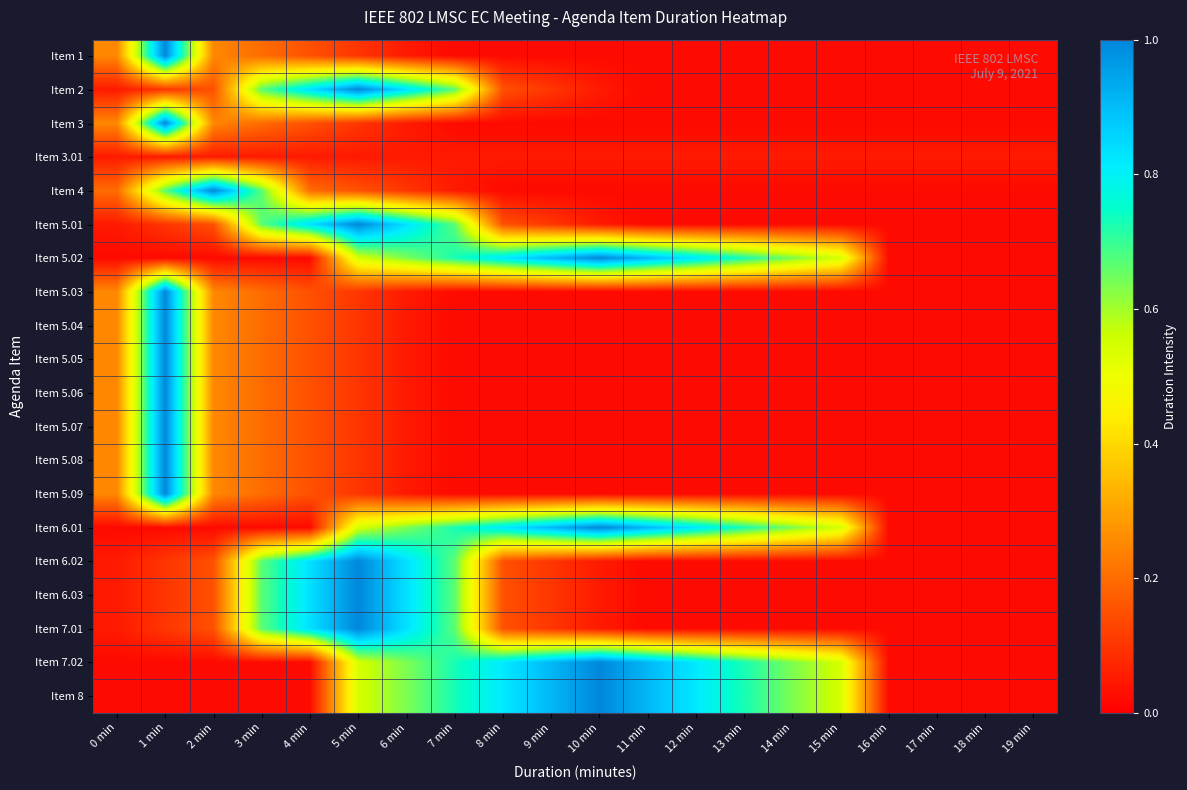

List the series in order of their peak value, lowest first.

Item 3.01, Item 1, Item 2, Item 3, Item 4, Item 5.01, Item 5.02, Item 5.03, Item 5.04, Item 5.05, Item 5.06, Item 5.07, Item 5.08, Item 5.09, Item 6.01, Item 6.02, Item 6.03, Item 7.01, Item 7.02, Item 8